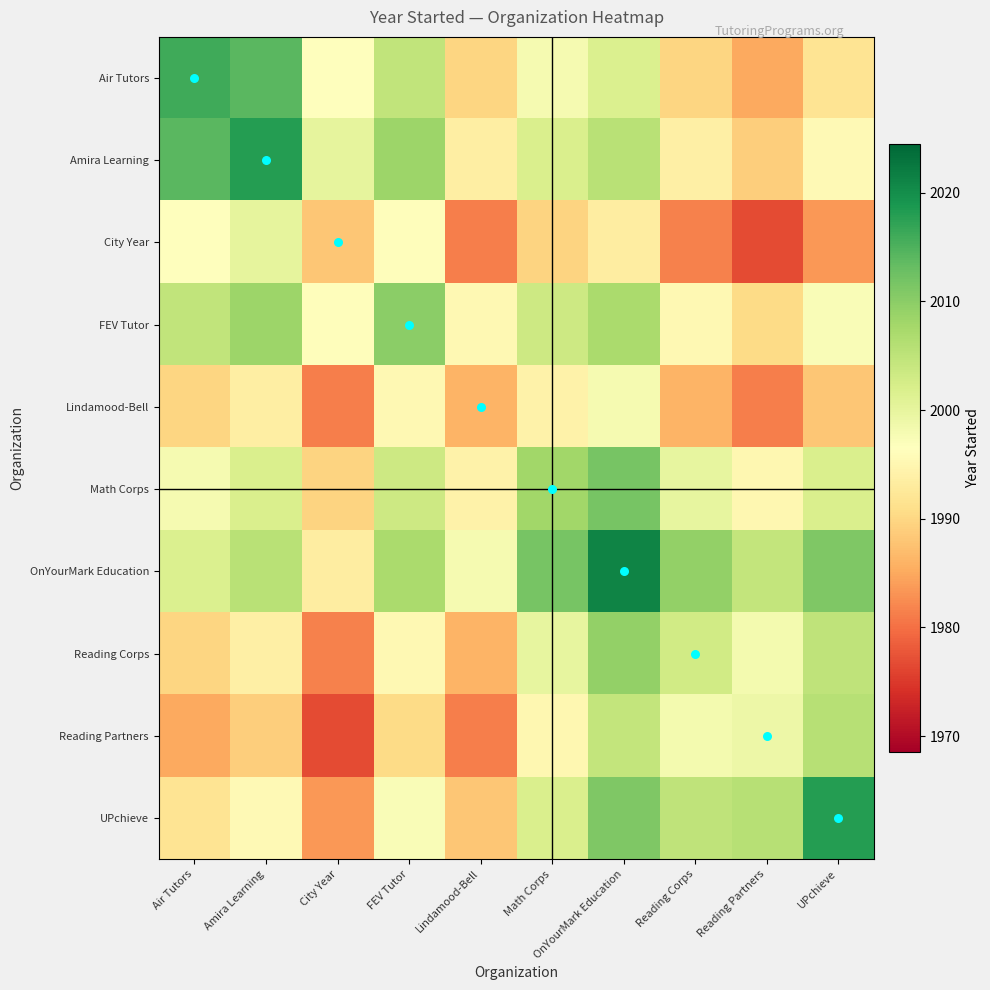

Between Math Corps and UPchieve, which is larger?

Math Corps